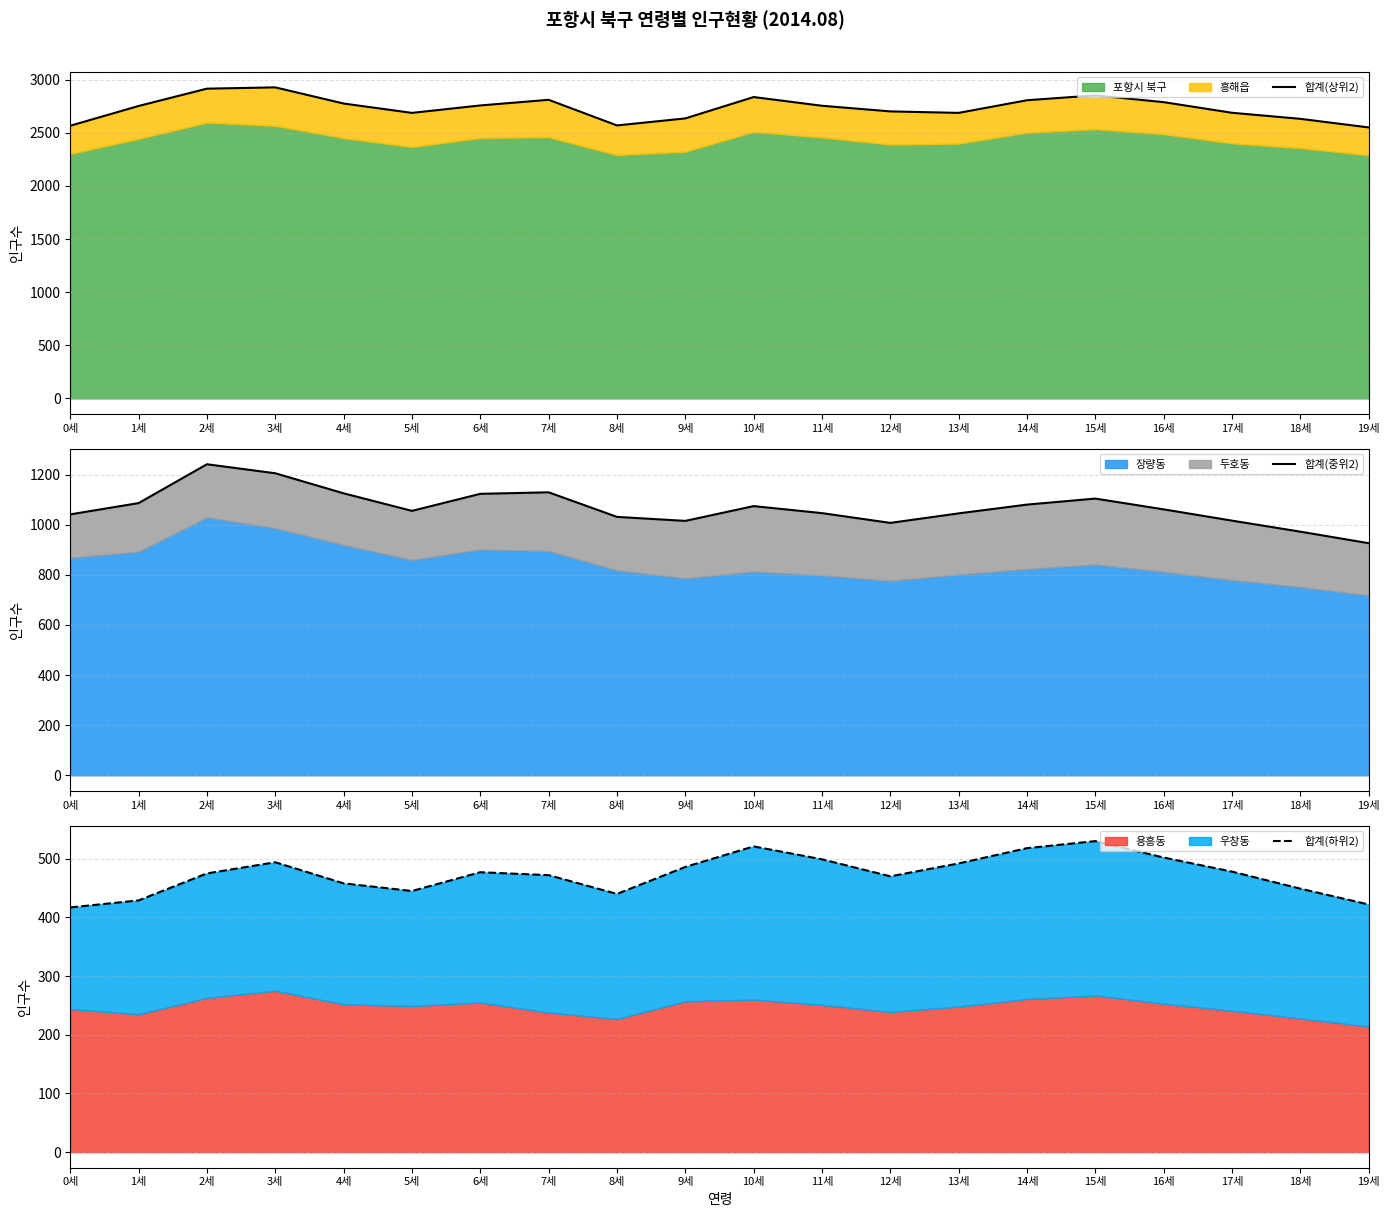

At how many categories does at least one series exceed 604?

20